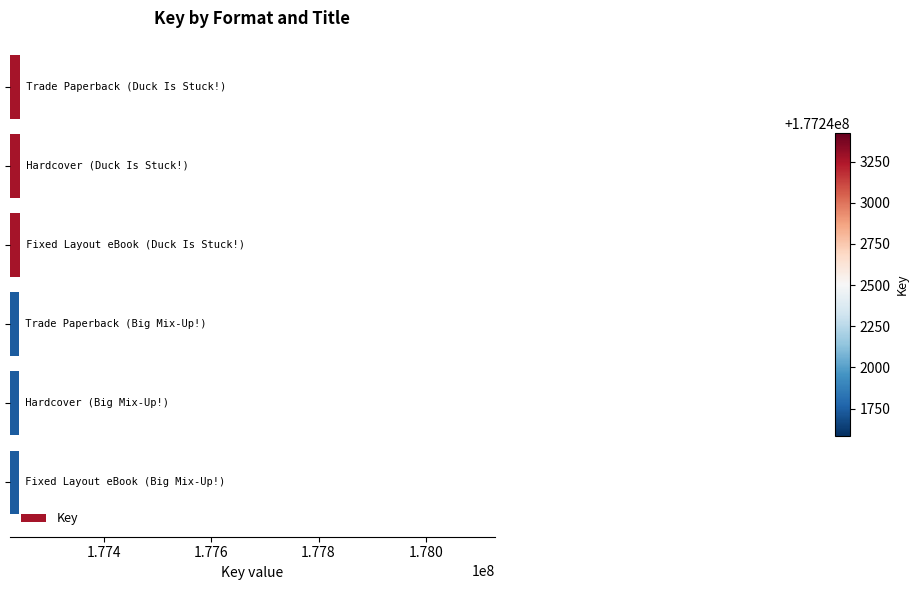

Count the values in the range 177241738 to 177243269.

6